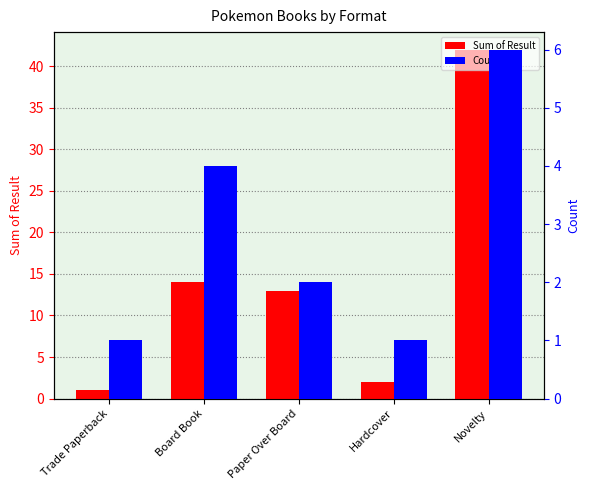

At which label is Sum of Result closest to 21?

Board Book